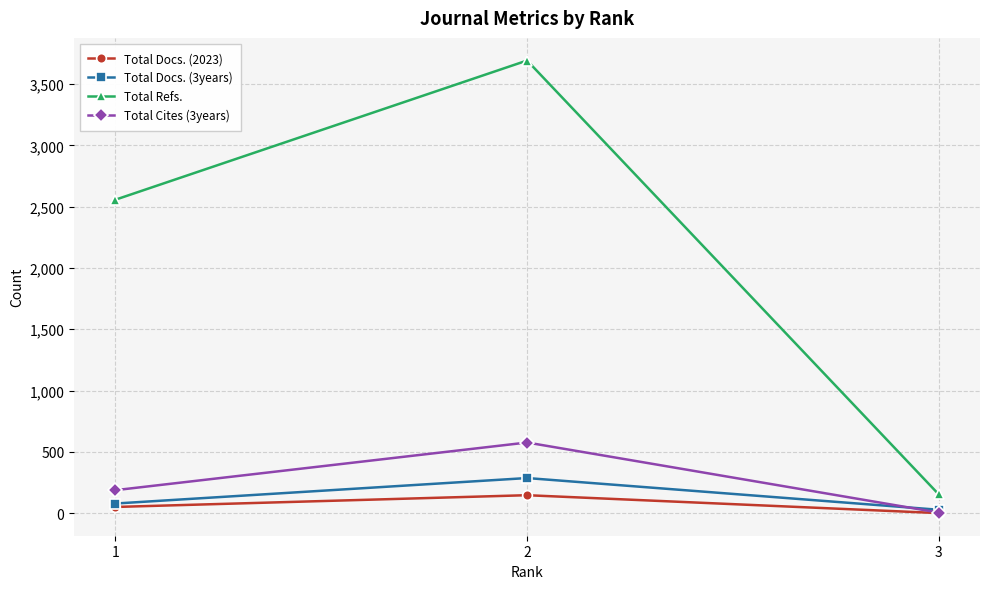

What are all the series names shown in the legend?

Total Docs. (2023), Total Docs. (3years), Total Refs., Total Cites (3years)